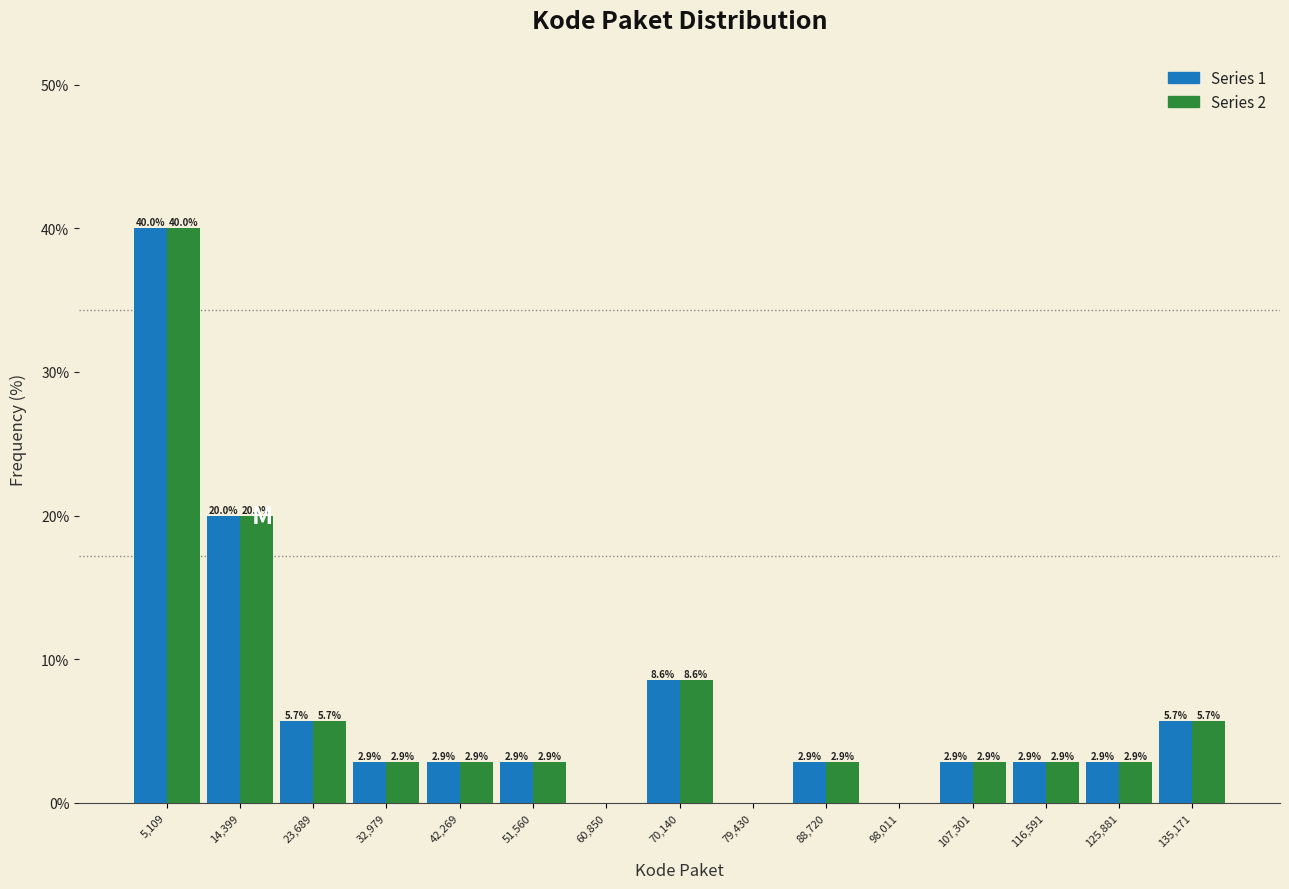

In the Series 2 series, which range on the x-axis has the tallest bar?

0 to 10000